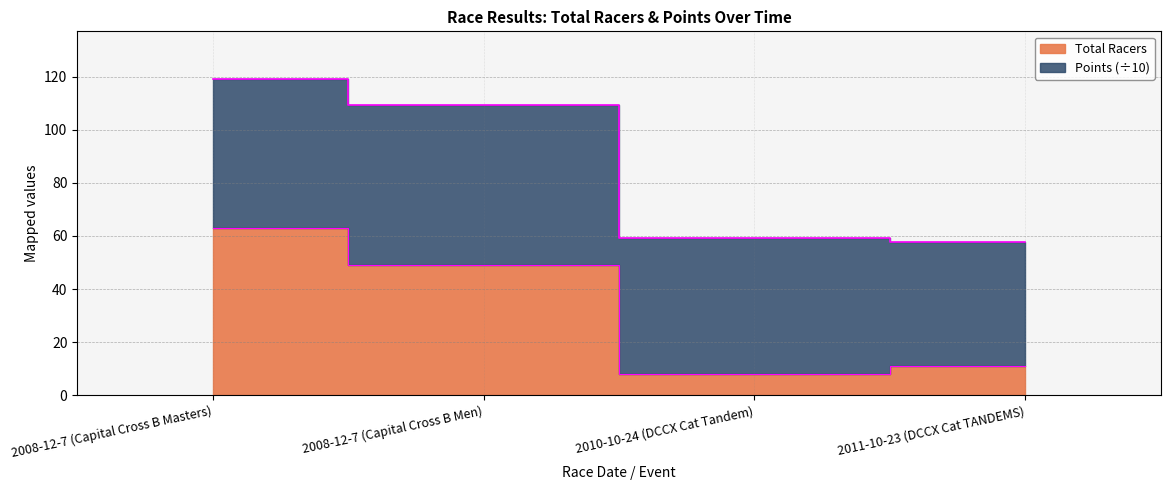

How many data points are above 49?

1